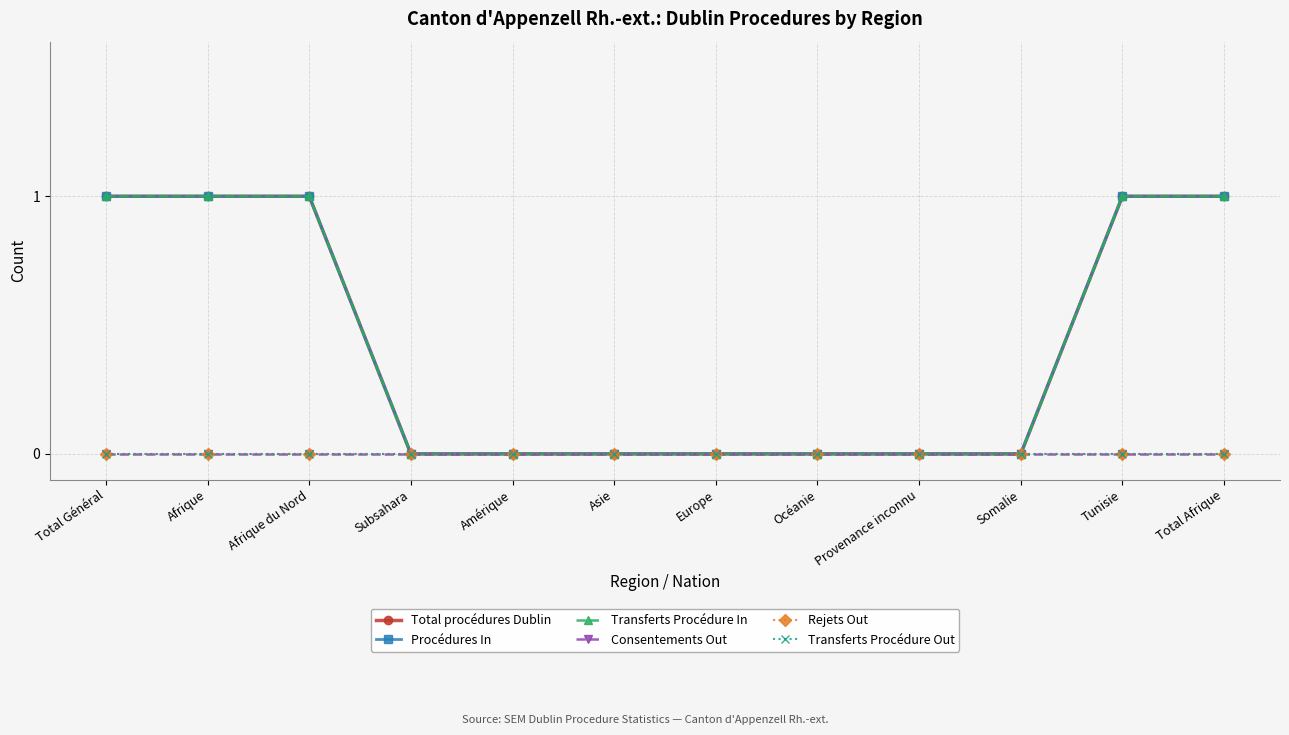

Does the chart have visible grid lines?

Yes